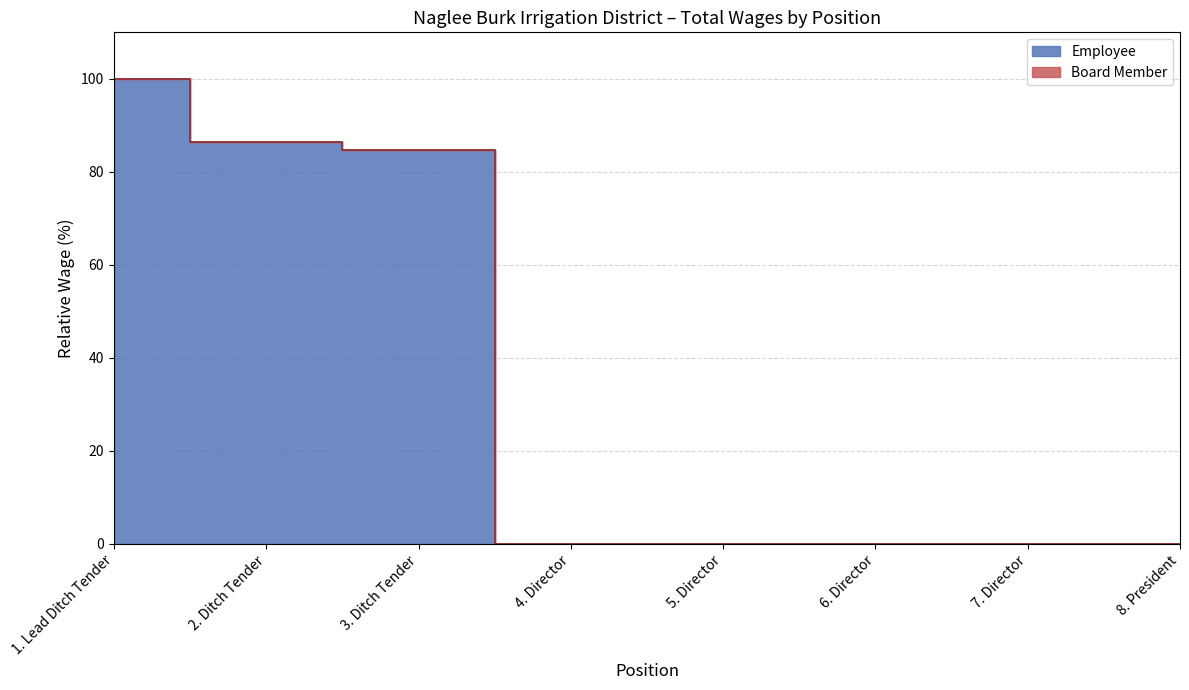

Between 8. President and 7. Director, which is larger?

8. President